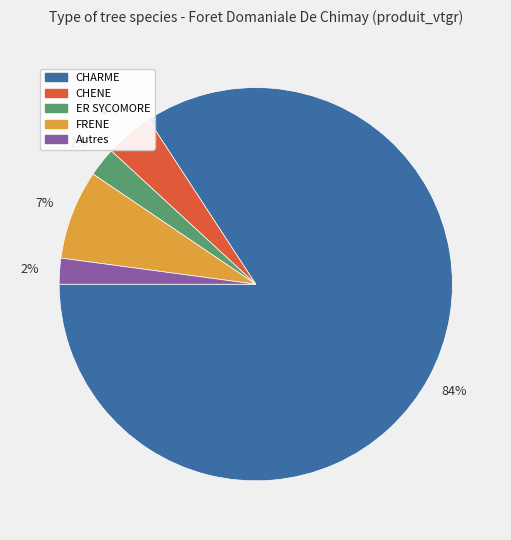

Is there a majority slice in this chart?

Yes